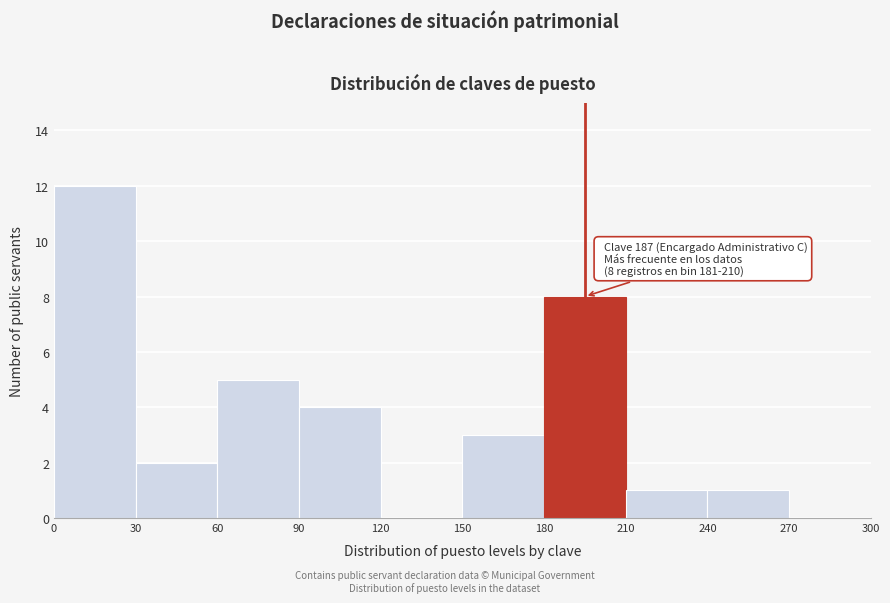

Over which range of the x-axis is the bar tallest?

0 to 30